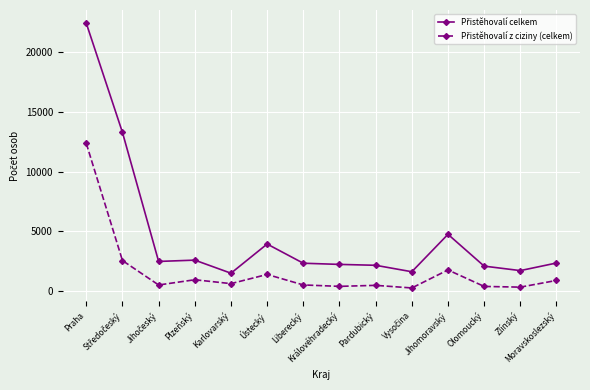

What is the maximum value shown in the chart?

22457